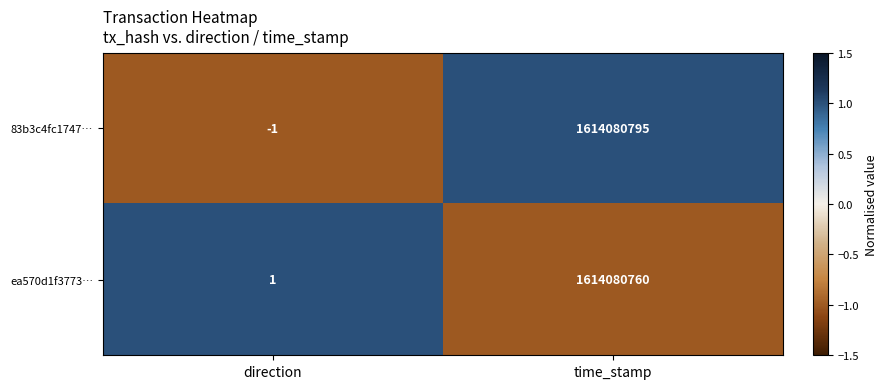

Rank the series at direction from highest to lowest value.

ea570d1f3773…, 83b3c4fc1747…